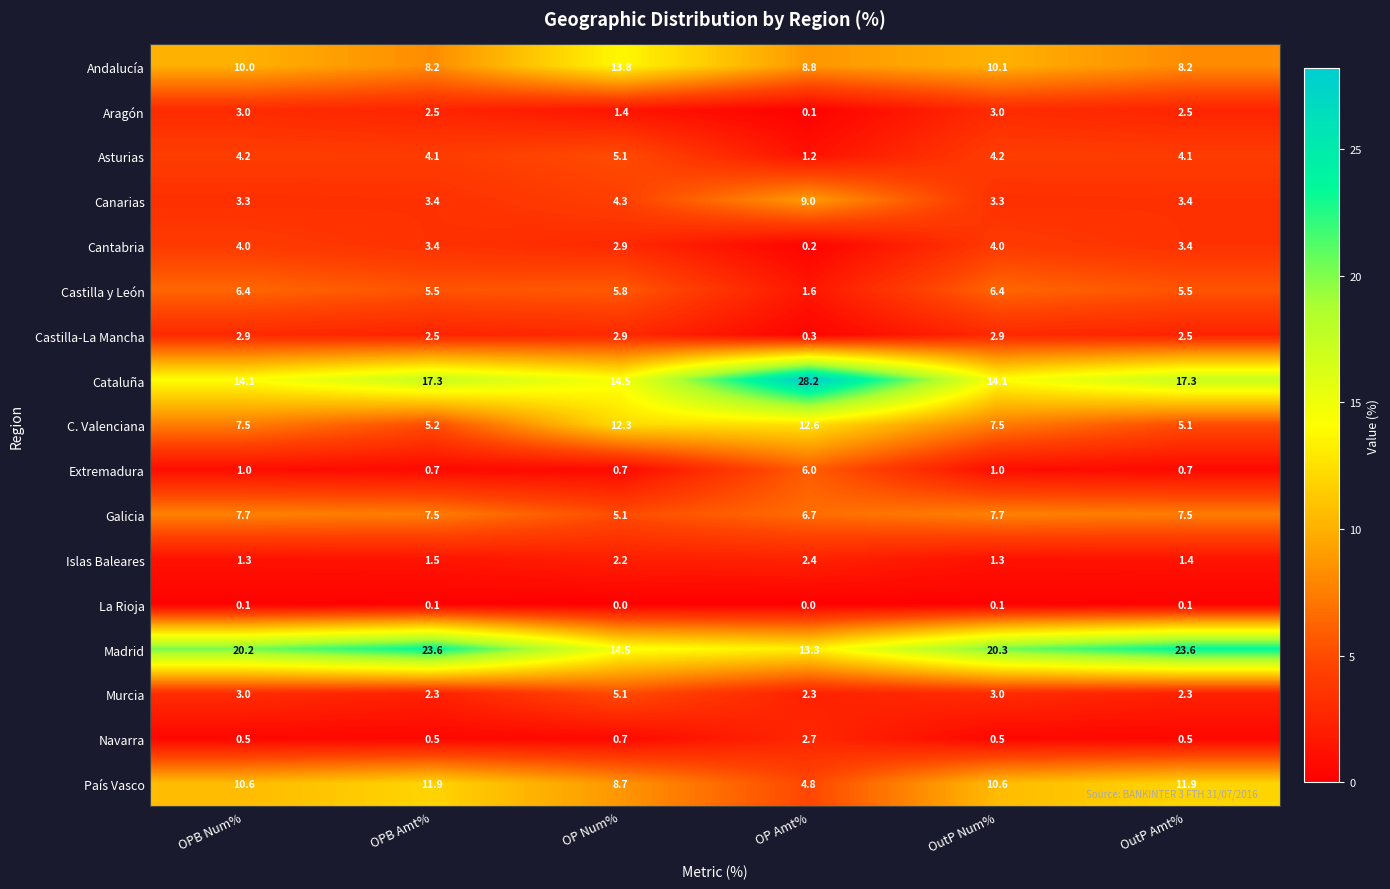

What is the difference between the maximum and minimum values in the Canarias series?

5.7